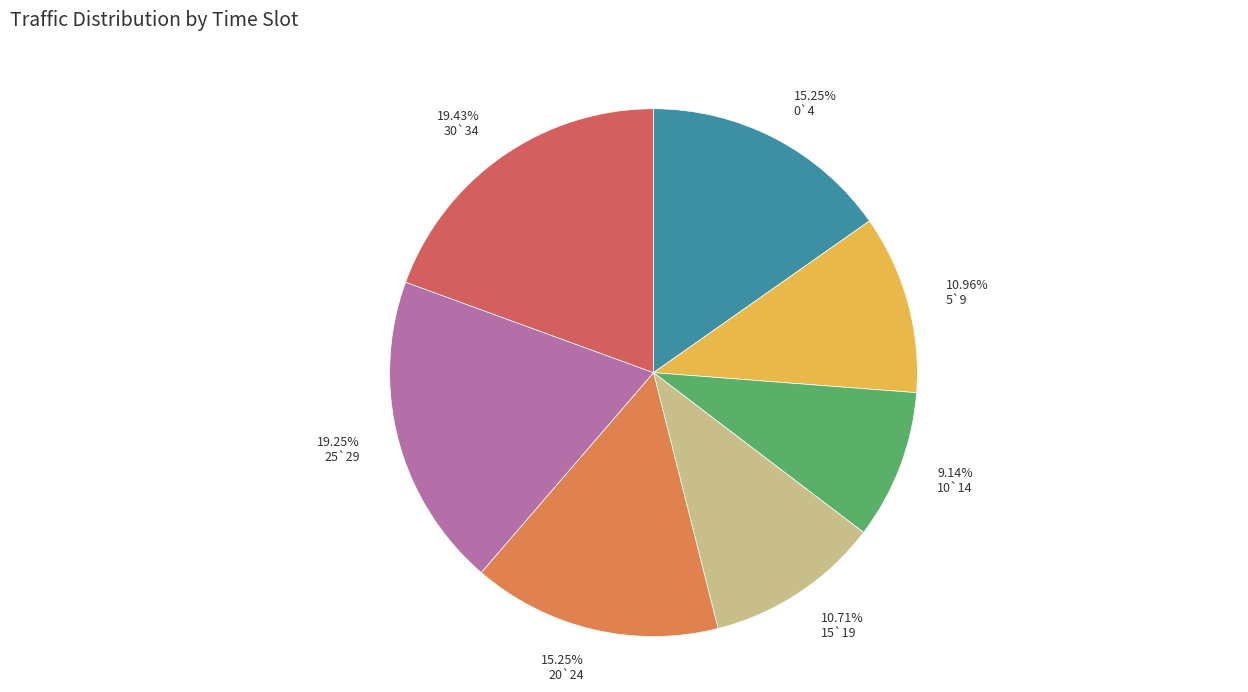

What percentage do 5`9 and 20`24 together represent?

26.2%